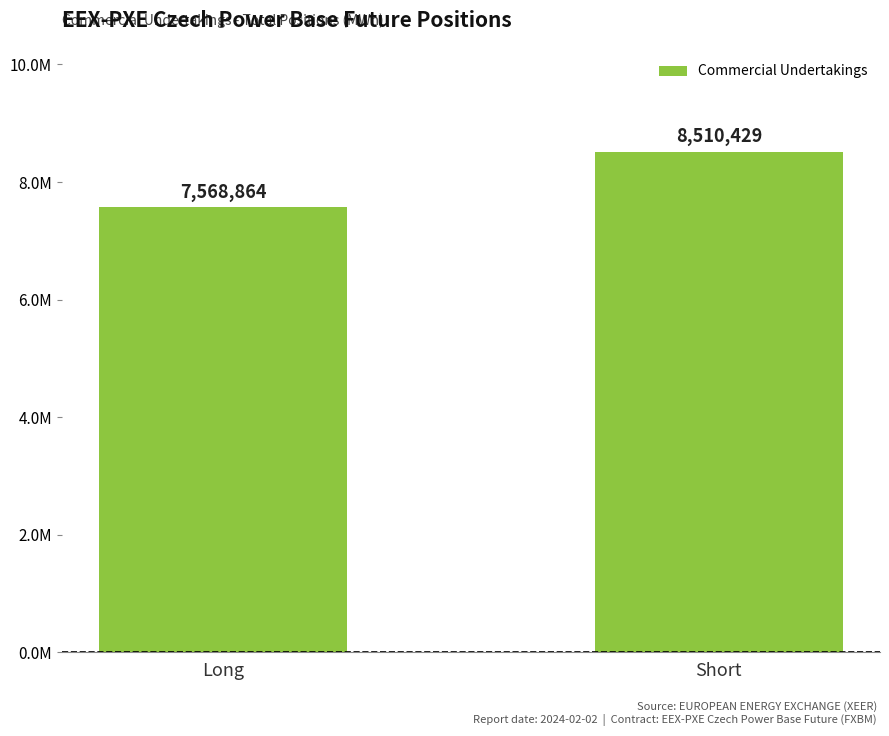

At which category does the chart reach its minimum across all series?

Long